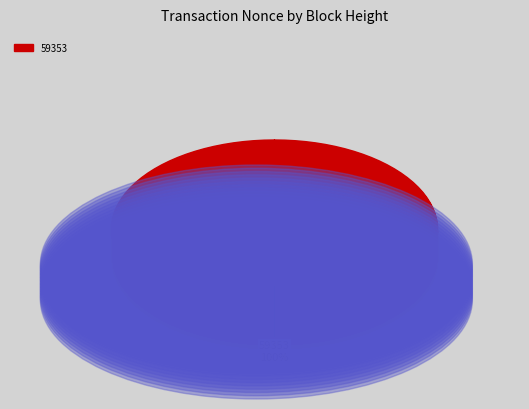

What is the total percentage of 59368 and 59353?

100.0%